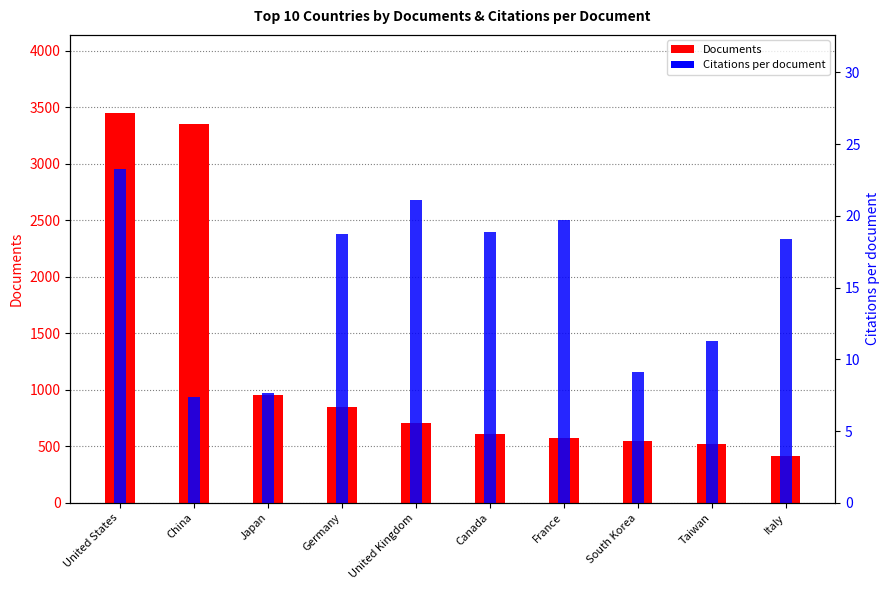

How many bars are there in total?

20